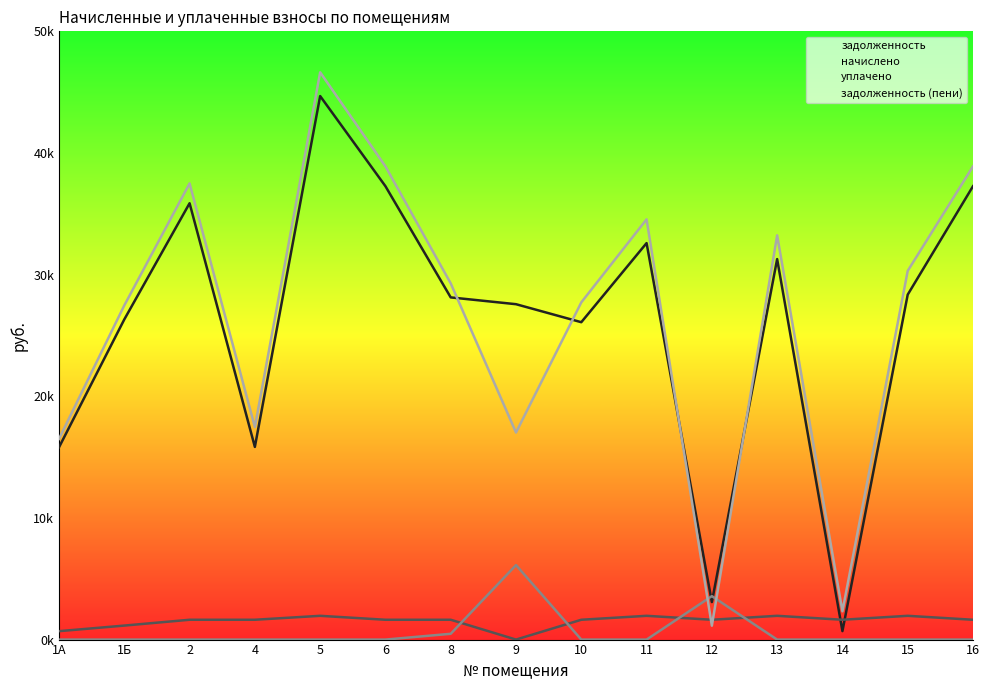

Where is уплачено nearest to the value 3061?

12